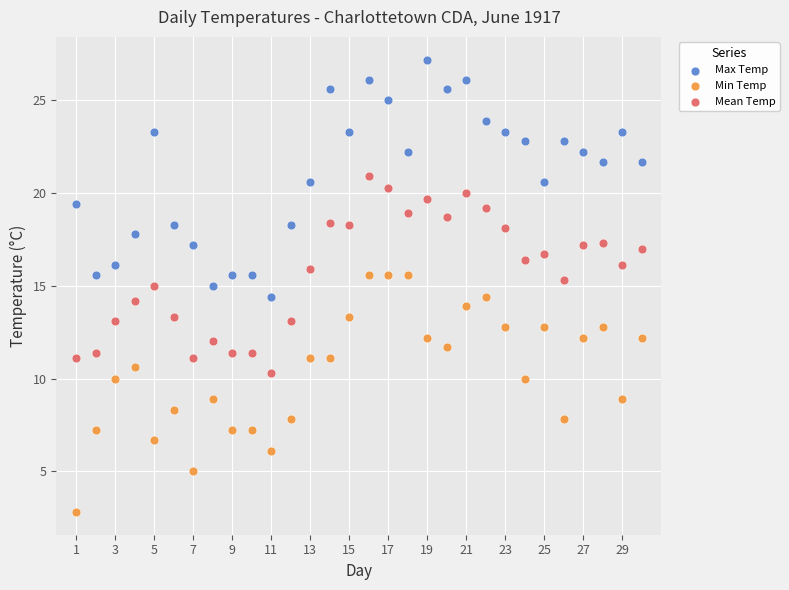

Which series reaches the minimum Y coordinate?

Min Temp